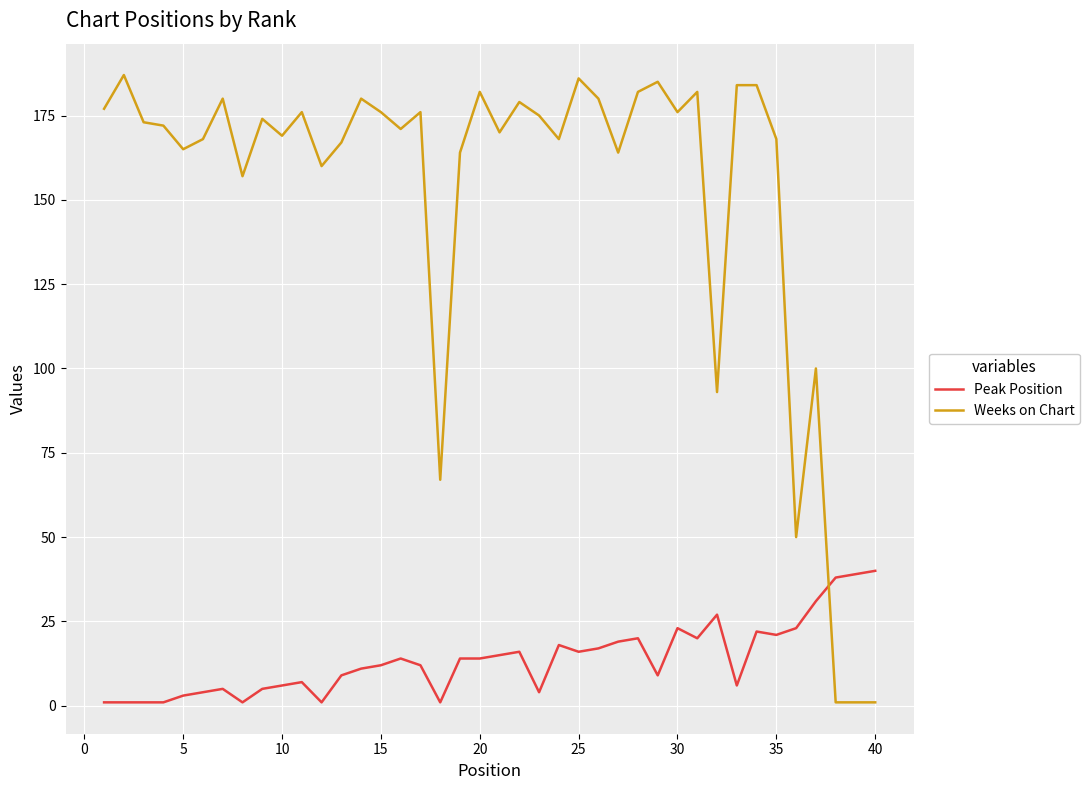

Rank the series by their maximum value, from lowest to highest.

Peak Position, Weeks on Chart